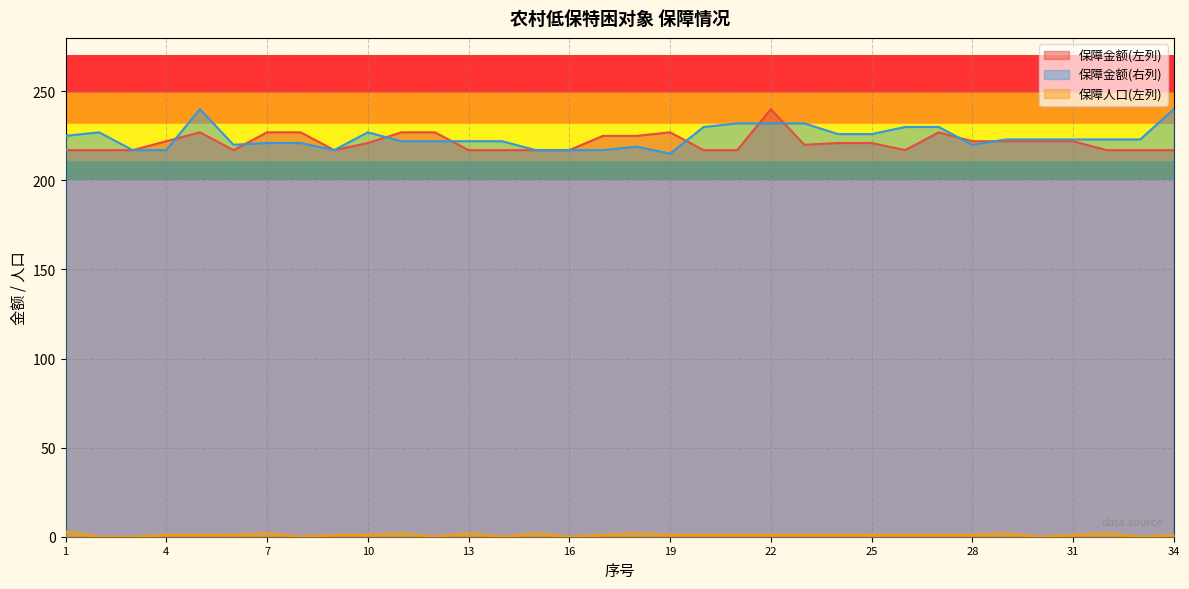

The value of 保障金额(右列) at 21 is 232. True or false?

True